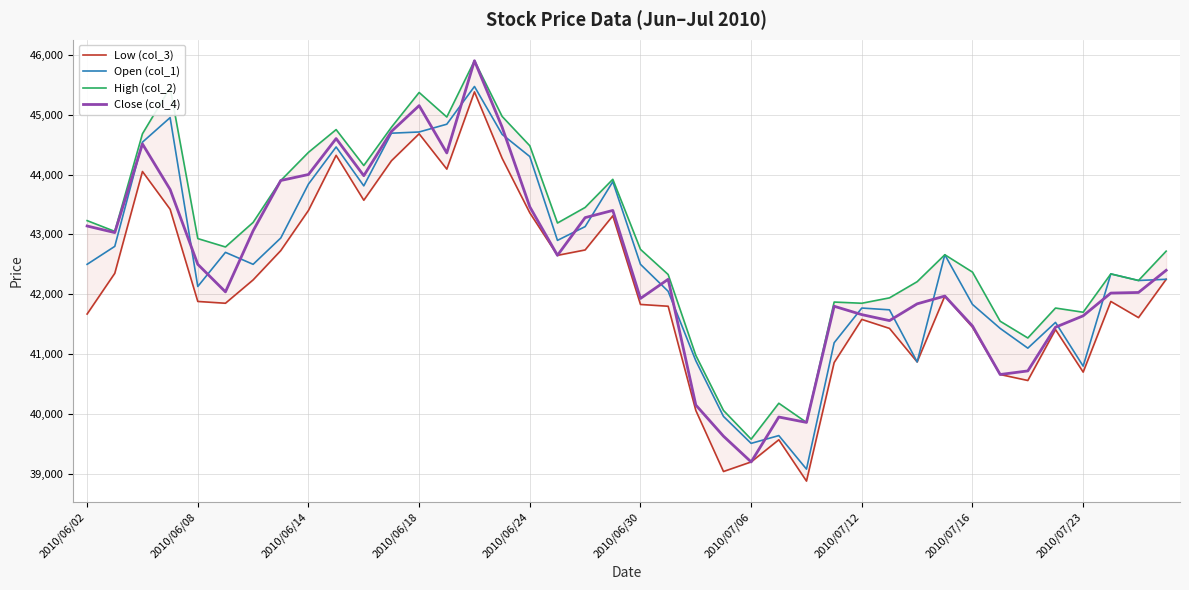

Is this an area chart (filled region under the line)?

No